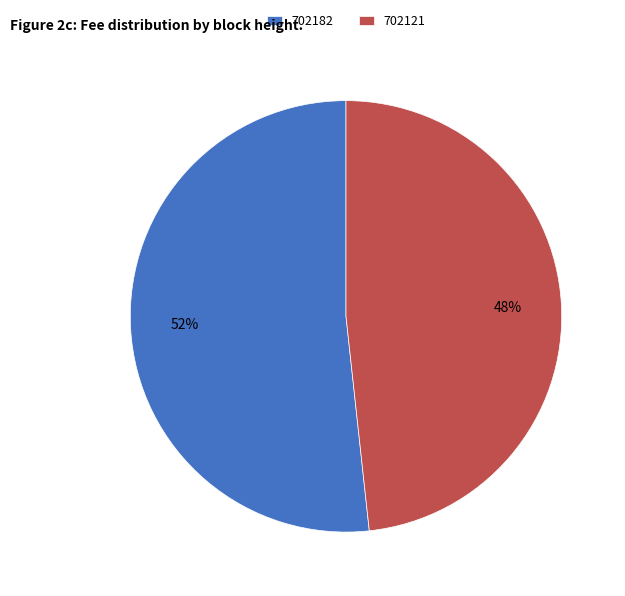

To the nearest percent, what percentage of the pie is 702182?

52%